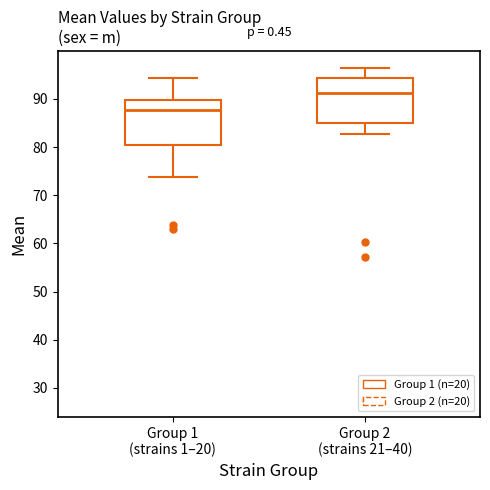

Which box has the lowest median line?

Group 1 (strains 1–20)